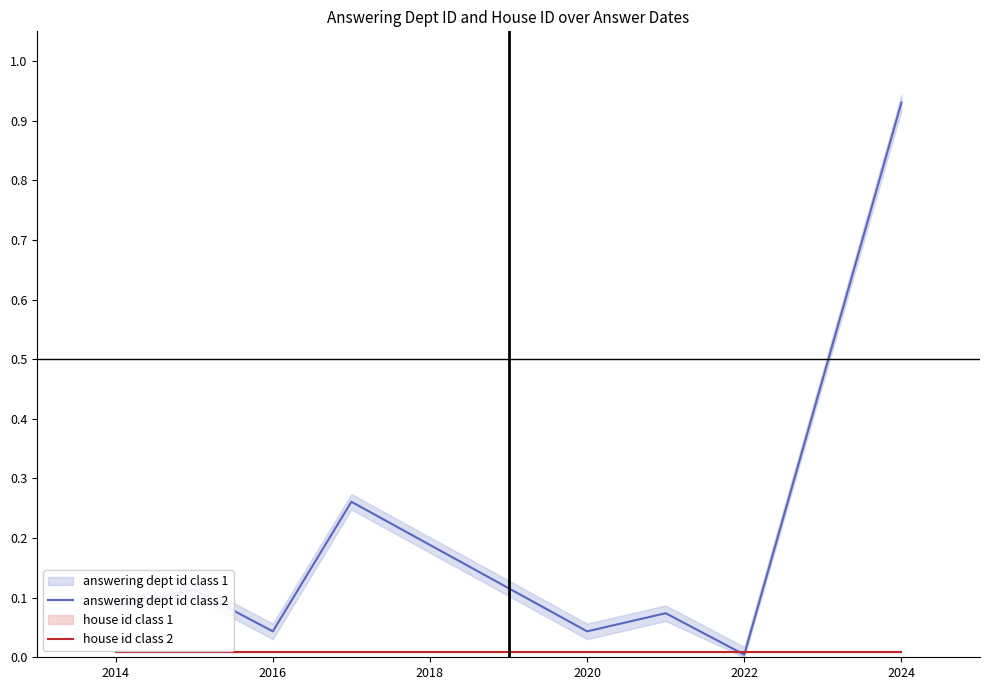

The answering dept id class 2 series shows 0.0 at 2022. True or false?

True